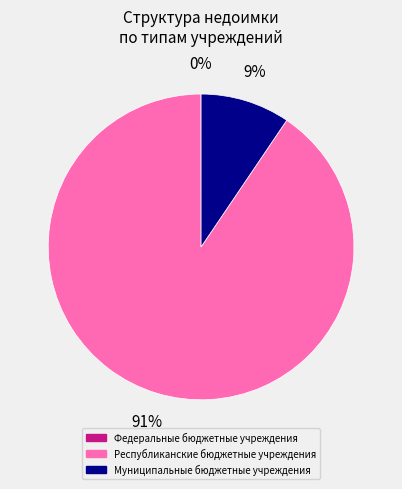

To the nearest percent, what percentage of the pie is Муниципальные бюджетные учреждения?

9%